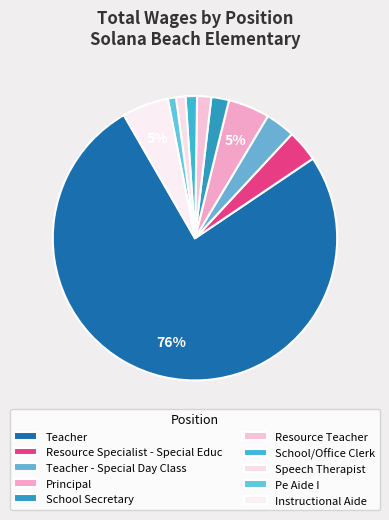

Count the number of slices in the pie.

10